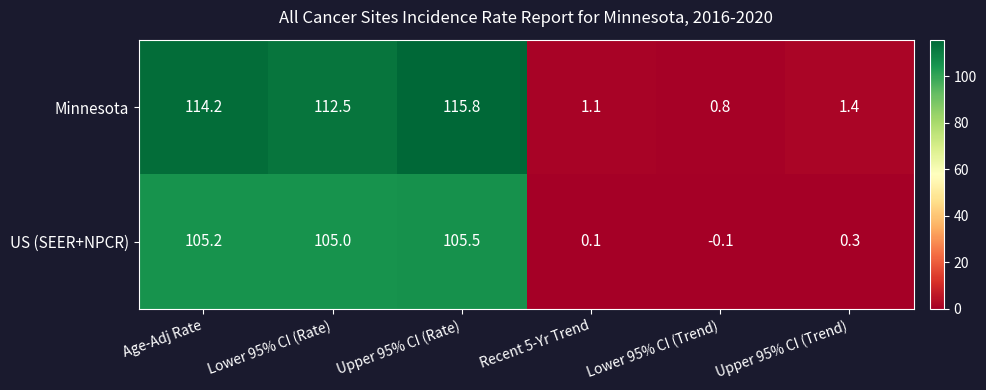

Which series has the largest total across all categories?

Minnesota